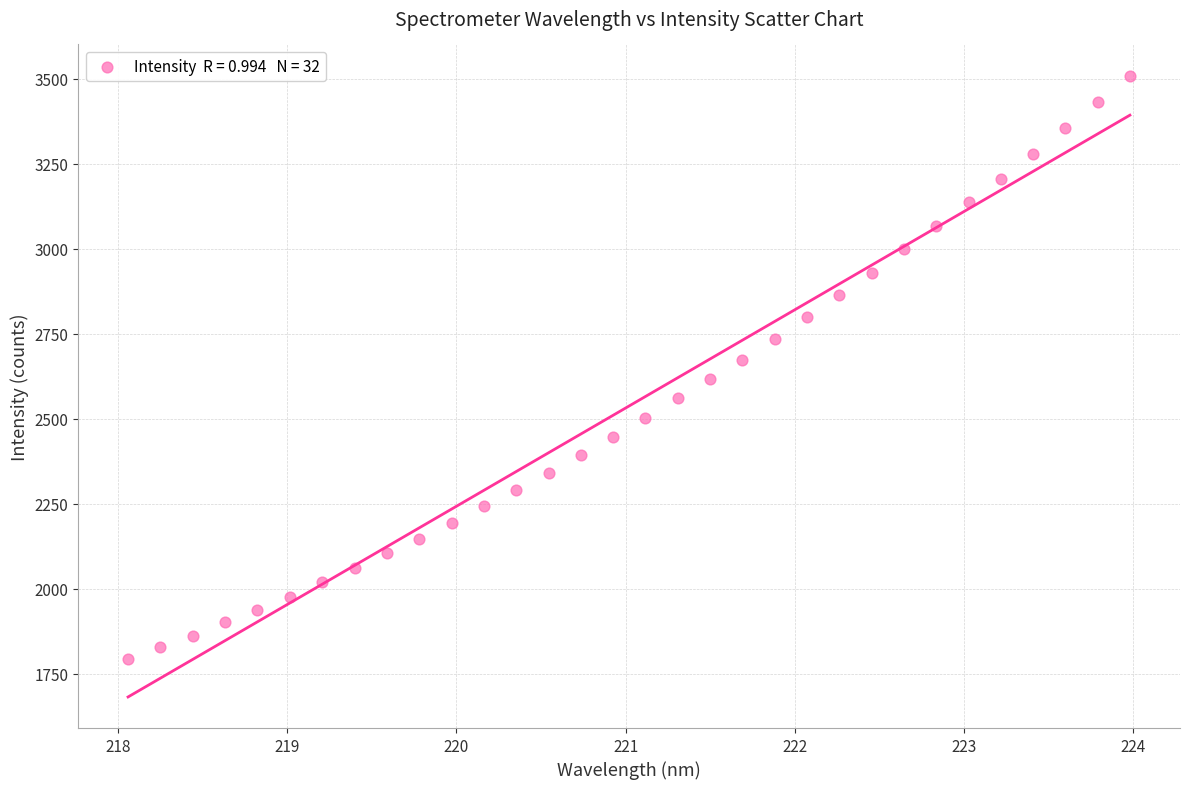

What is the range of Y values (max minus min)?

1716.6